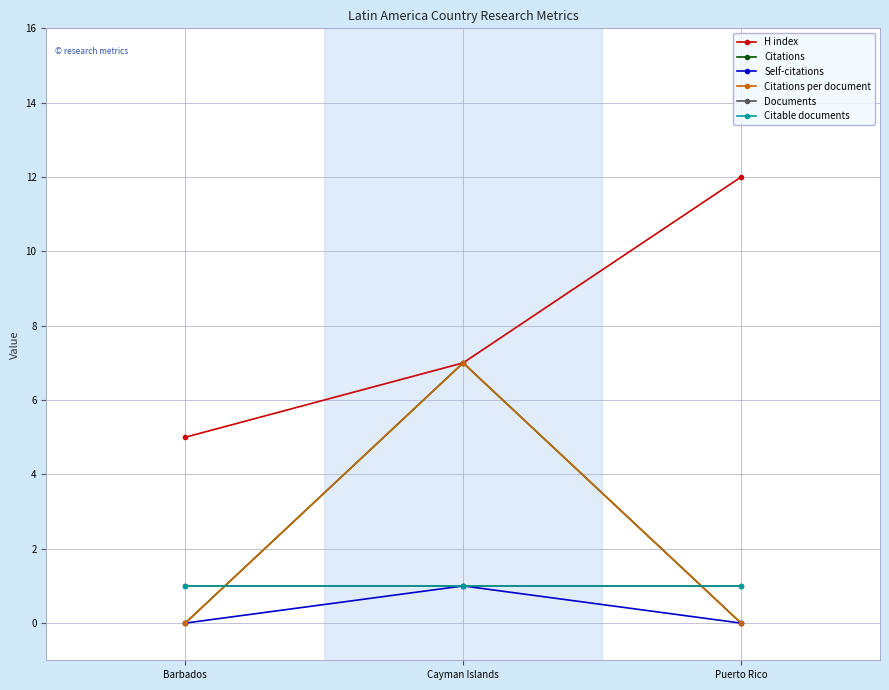

At which category is the sum across all series the highest?

Cayman Islands